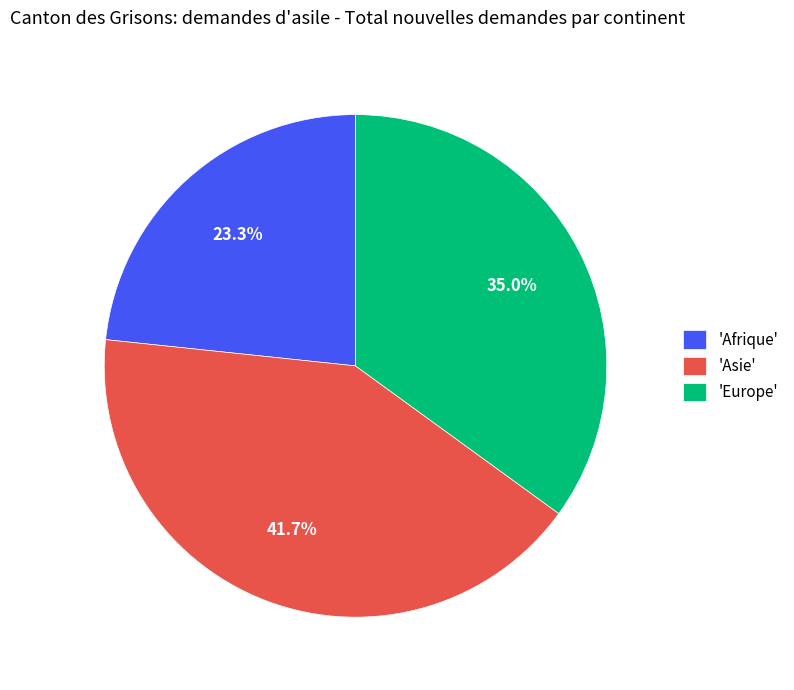

How many segments does this pie chart have?

3